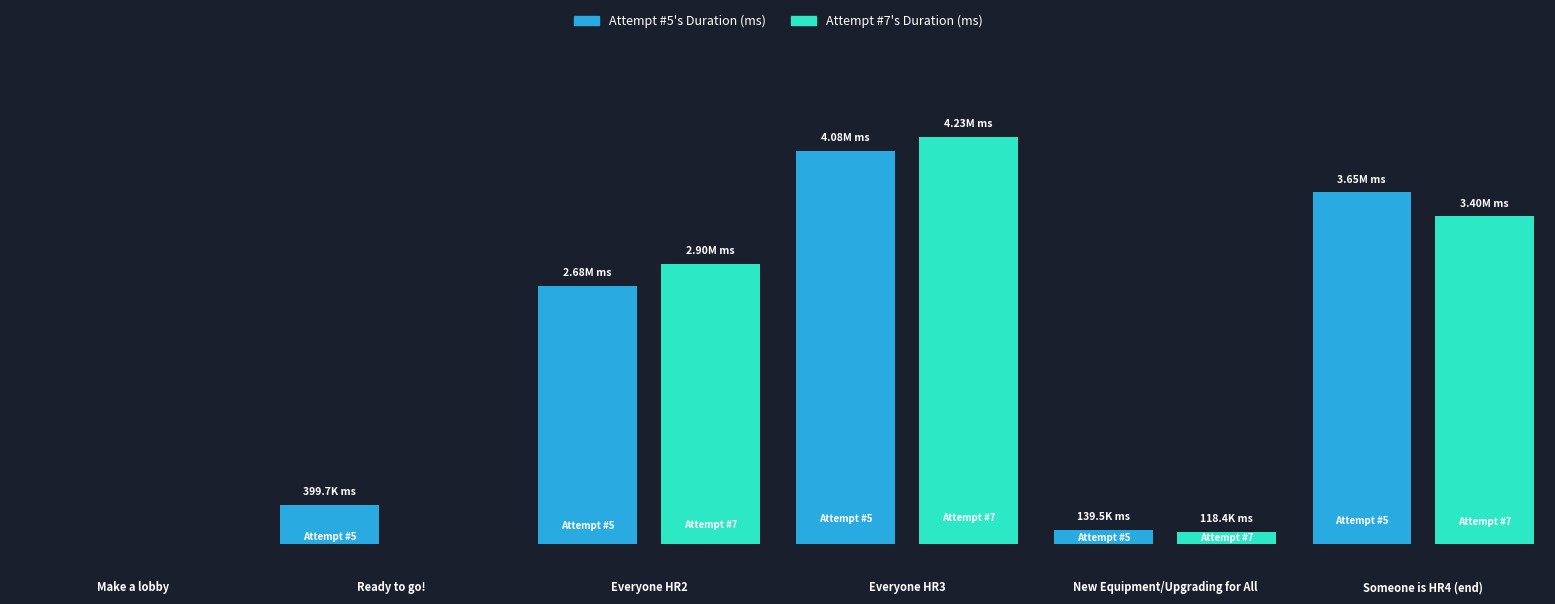

How many values in Attempt #7's Duration (ms) are above zero?

4